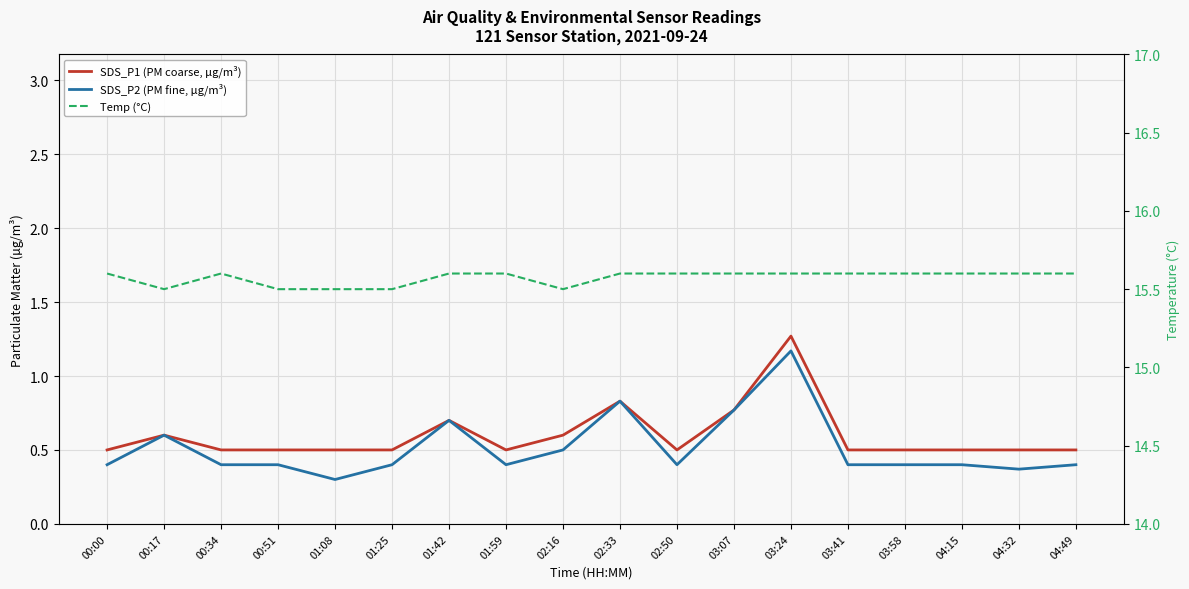

What is the average value of the SDS_P2 (PM fine, µg/m³) series?

0.5